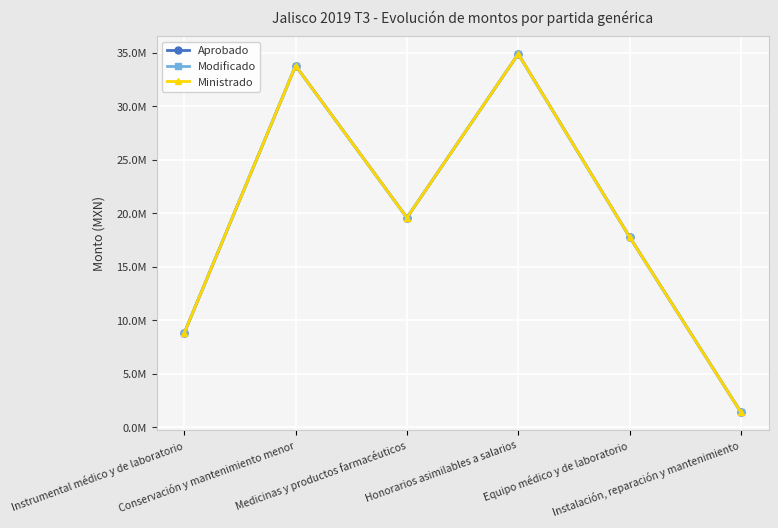

Is this an area chart (filled region under the line)?

No